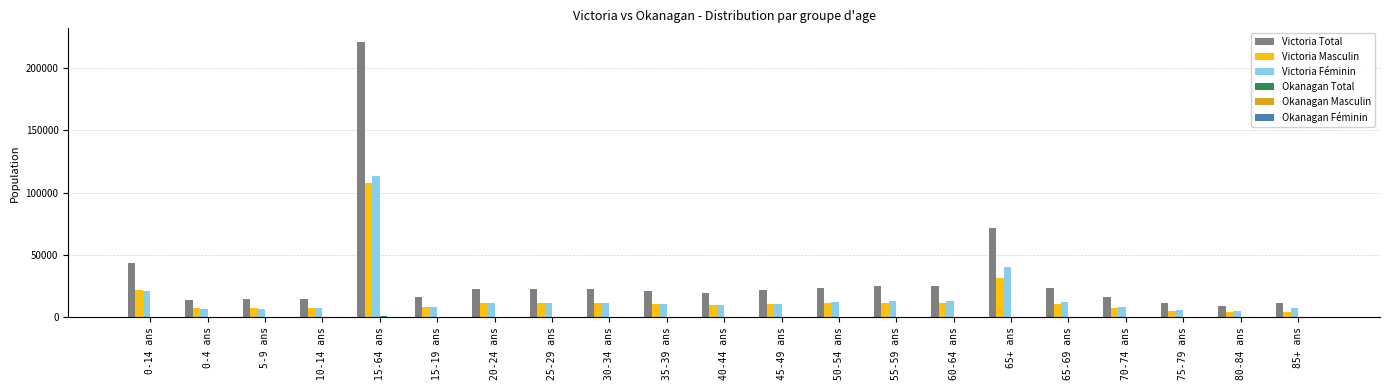

Which series changed the most between 0-14 ans and 75-79 ans?

Victoria Total